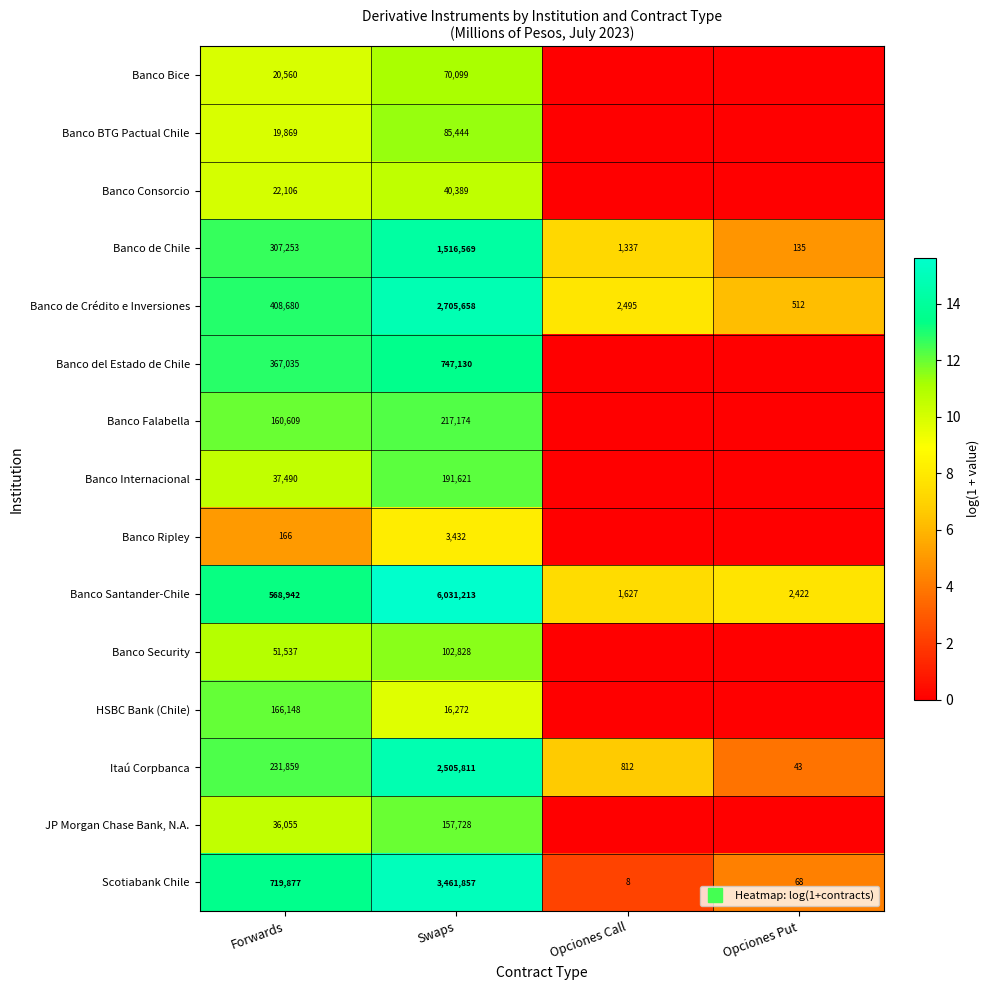

What is the sum of all JP Morgan Chase Bank, N.A. values?

22.5